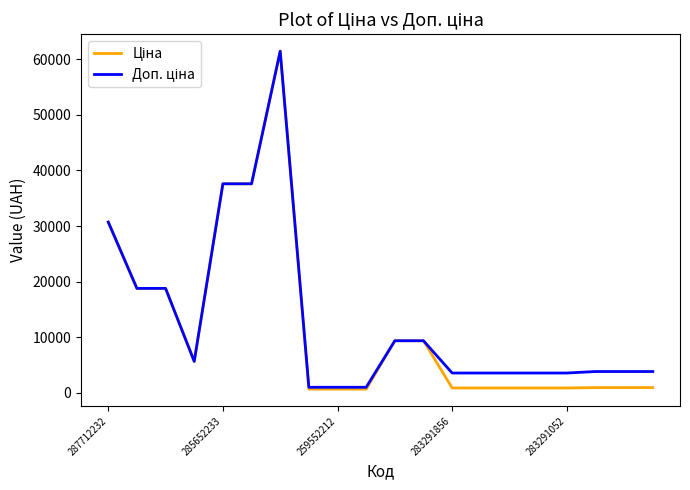

Reading right to left, list all the values displayed in this chart.

Ціна: 963.5	963.5	963.5	895.9	895.9	895.9	895.9	895.9	9384.0	9384.0	693.7	693.7	693.7	61434.3	37593.6	37593.6	5673.8	18796.8	18796.8	30717.1
Доп. ціна: 3854.0	3854.0	3854.0	3583.6	3583.6	3583.6	3583.6	3583.6	9384.0	9384.0	1024.6	1024.6	1024.6	61434.3	37593.6	37593.6	5673.8	18796.8	18796.8	30717.1